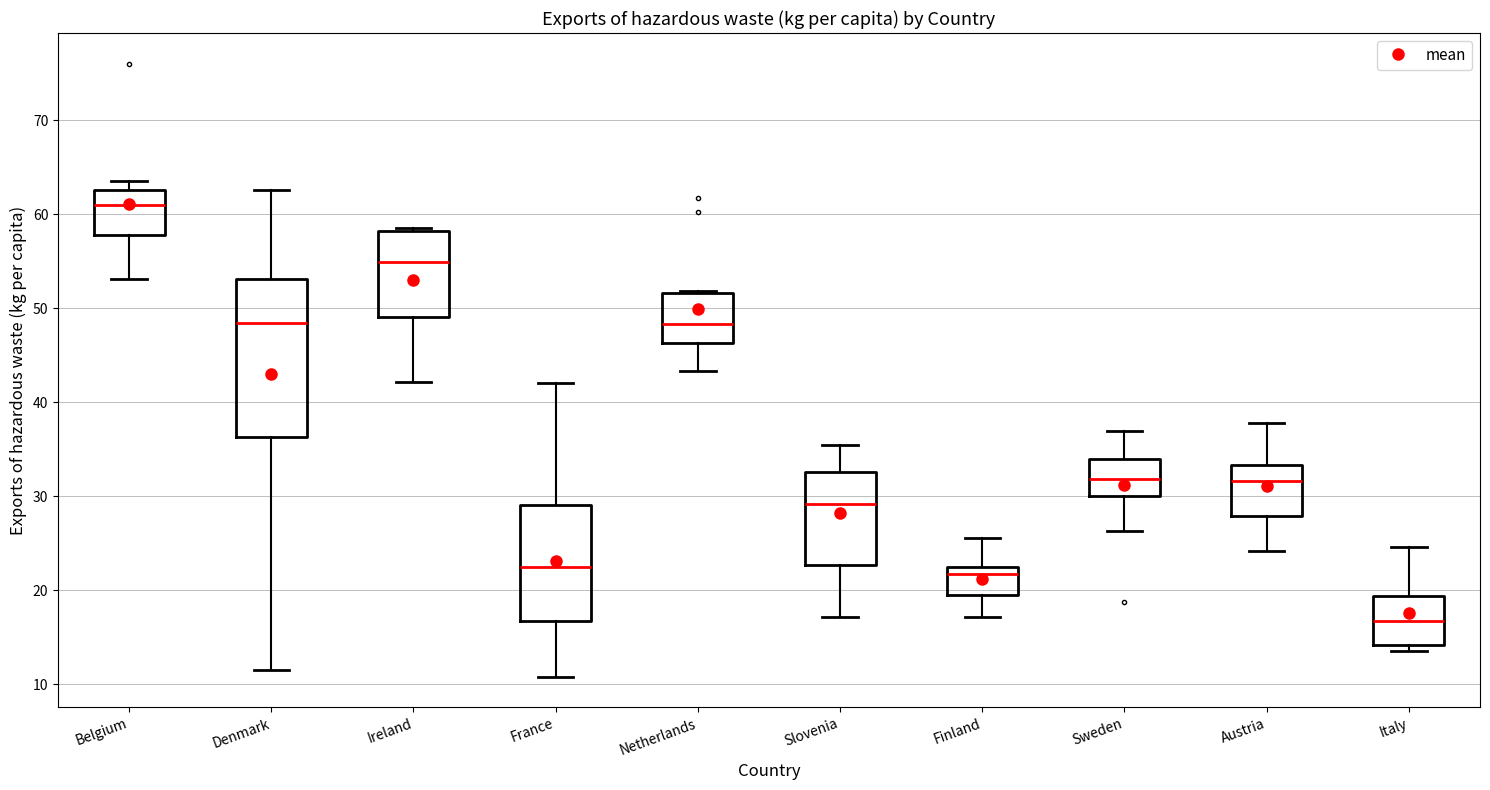

Reading left to right, transcribe this box plot: for each box, give where its median line is, the range the box spans, and where its two whiskers end, as read against the y-axis. The values are not printed on the chart, so give them approximately, as read against the axis.

Belgium: median 61, box 58 to 63, whiskers 53 to 64
Denmark: median 48, box 36 to 53, whiskers 12 to 63
Ireland: median 55, box 49 to 58, whiskers 42 to 59
France: median 22, box 17 to 29, whiskers 11 to 42
Netherlands: median 48, box 46 to 52, whiskers 43 to 52
Slovenia: median 29, box 23 to 33, whiskers 17 to 35
Finland: median 22, box 20 to 23, whiskers 17 to 26
Sweden: median 32, box 30 to 34, whiskers 26 to 37
Austria: median 32, box 28 to 33, whiskers 24 to 38
Italy: median 17, box 14 to 19, whiskers 14 (just below the box's lower edge) to 25